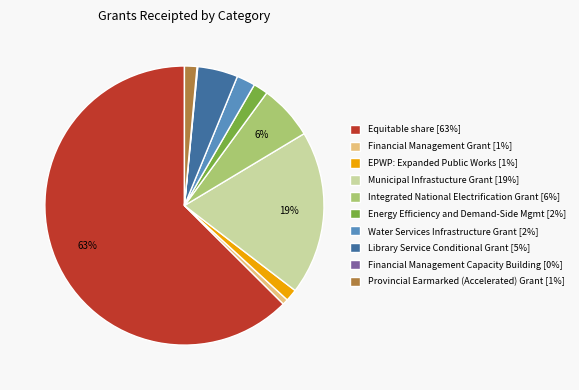

Is there a majority slice in this chart?

Yes